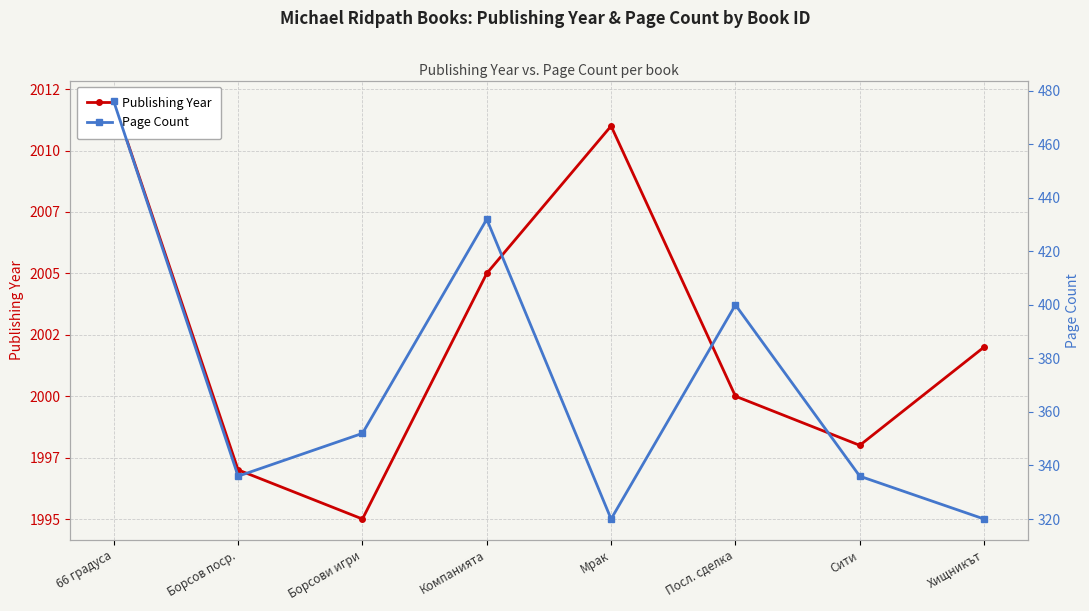

Where is the first local maximum for Publishing Year?

Мрак